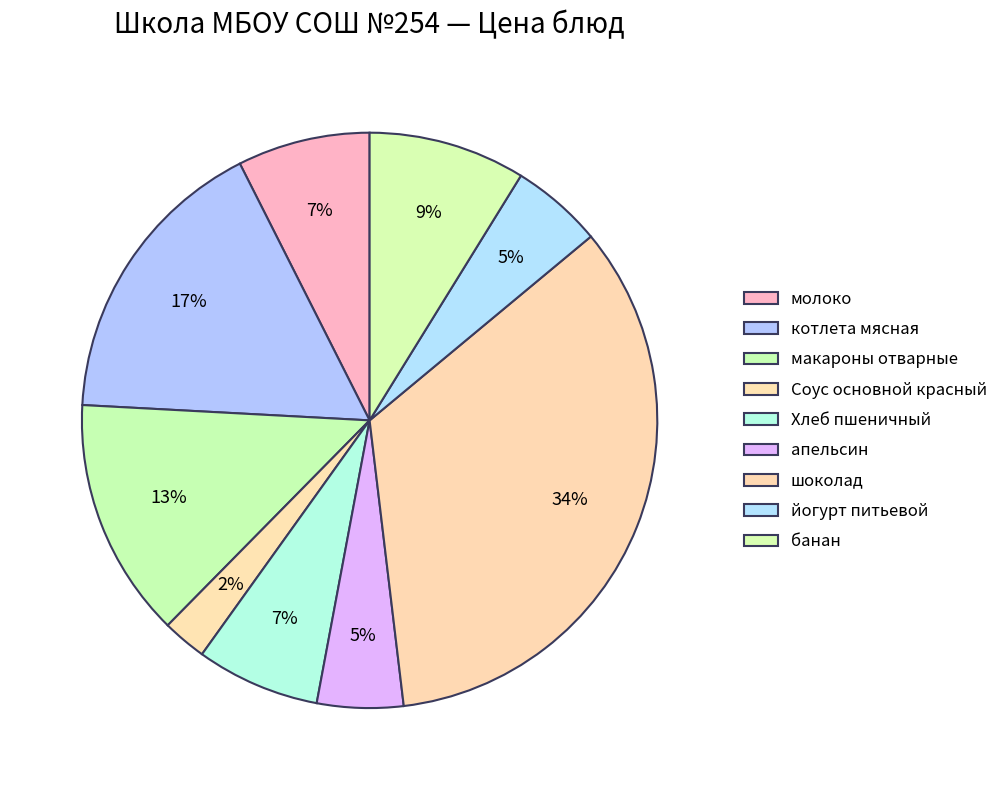

How many slices are in this pie chart?

9